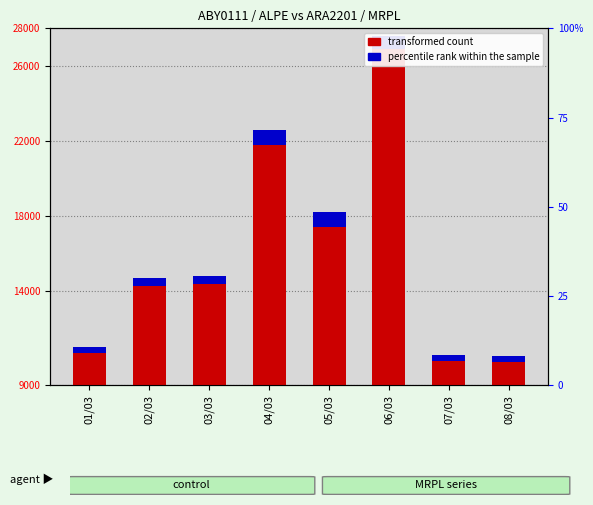

What is the difference between the highest and lowest values at 08/03?

9951.8